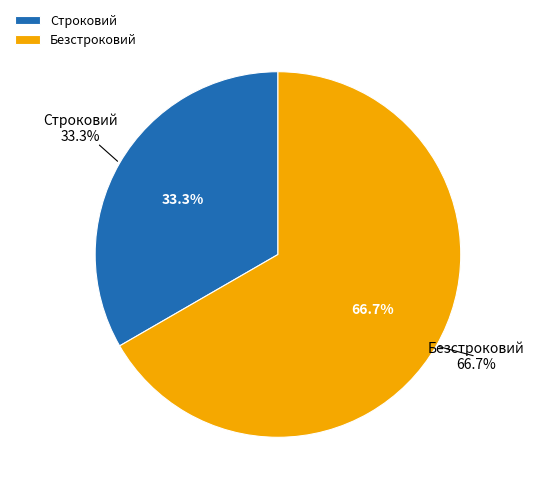

Which slice is the largest?

Безстроковий